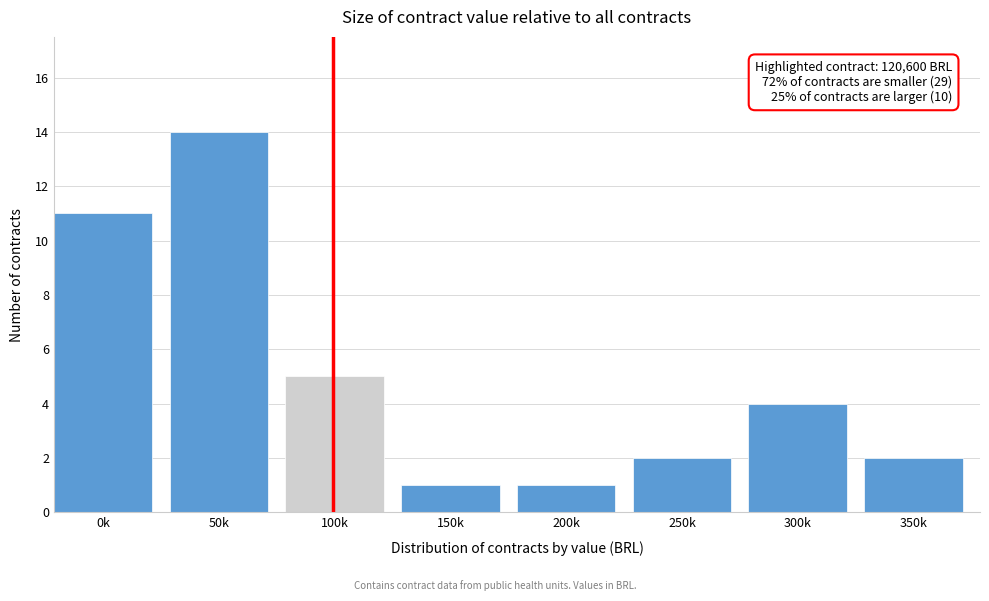

Reading left to right, list all the values displayed in this chart.

11	14	5	1	1	2	4	2